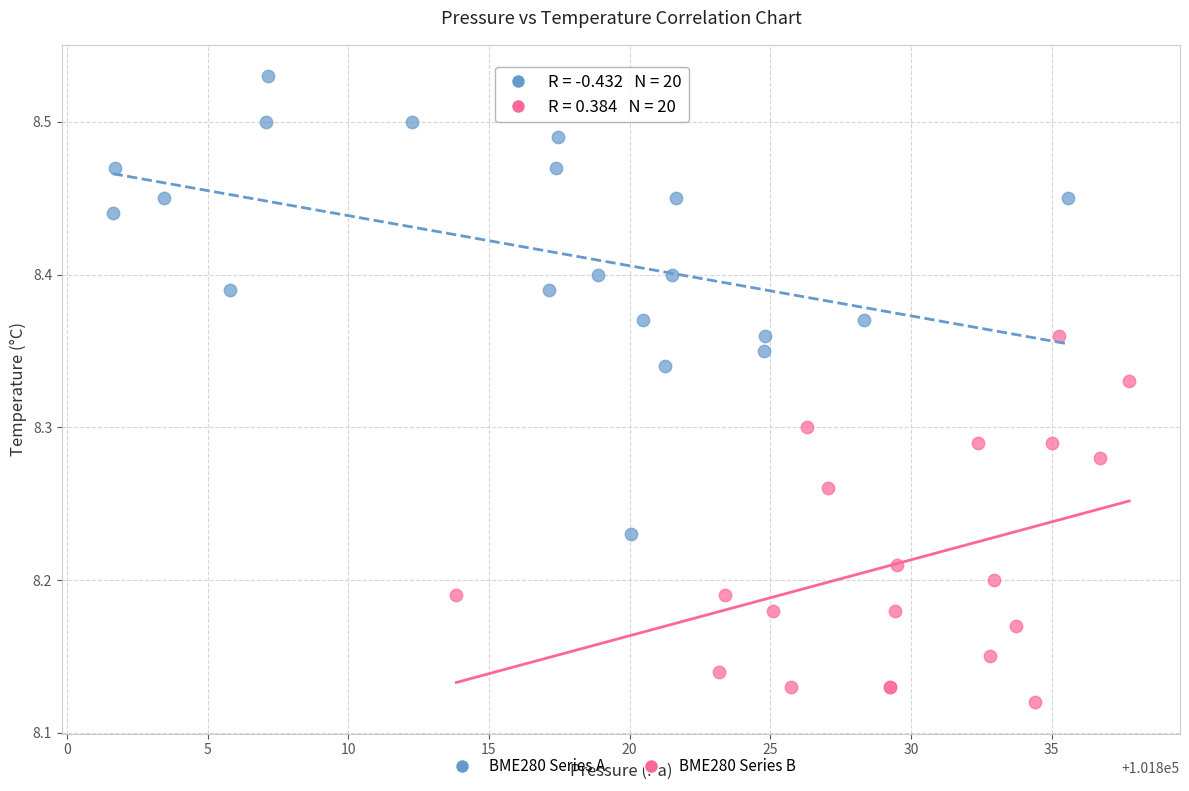

Which series reaches the maximum Y coordinate?

BME280 Series A